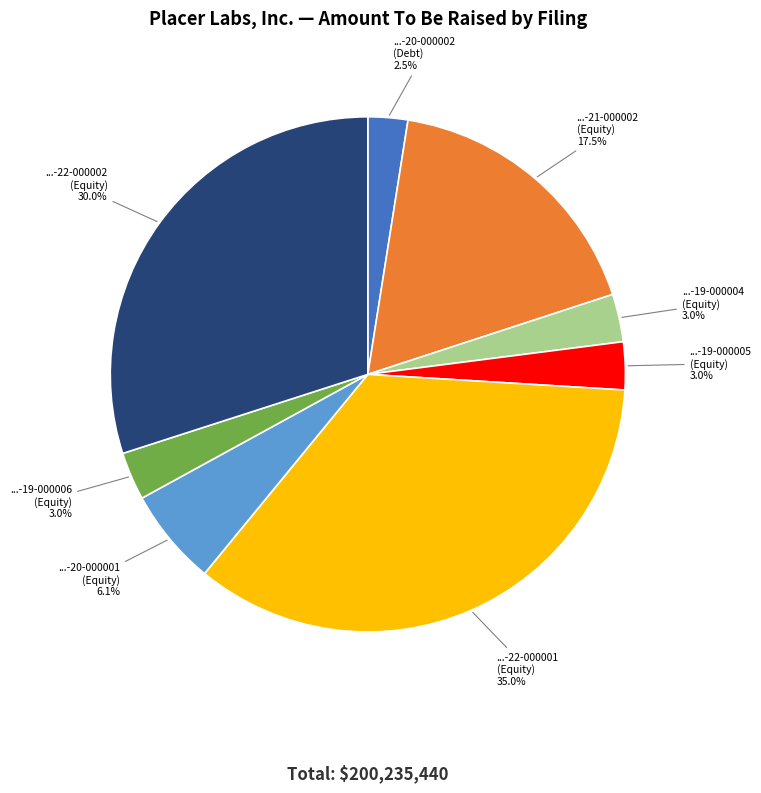

Does any single category account for the majority?

No